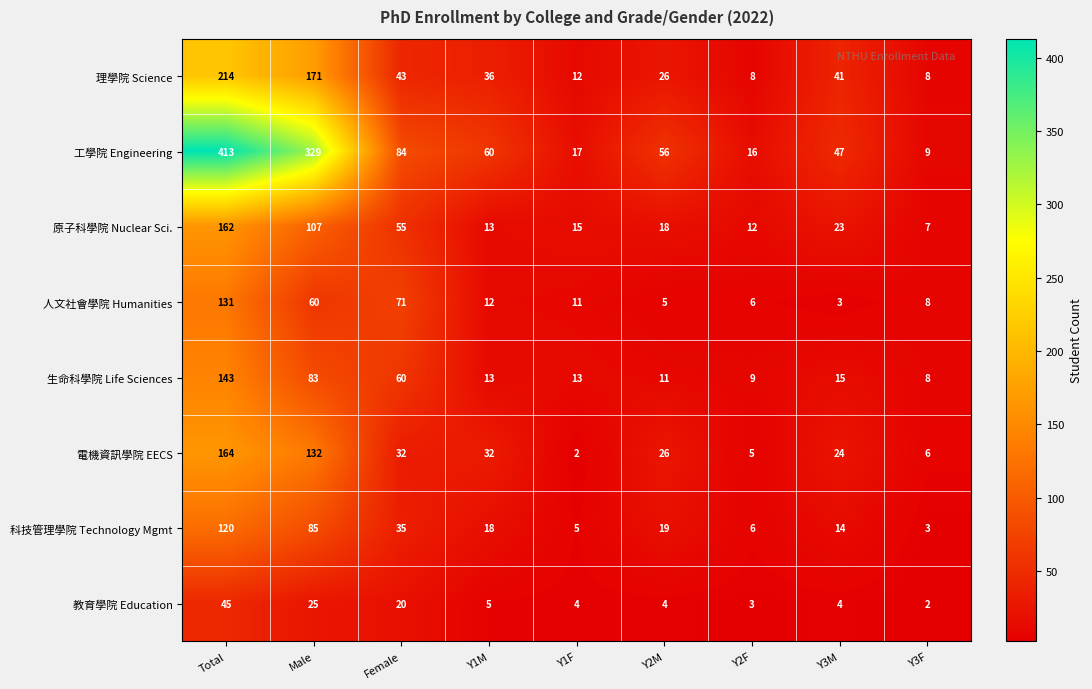

Which series has the largest range (max minus min)?

工學院 Engineering